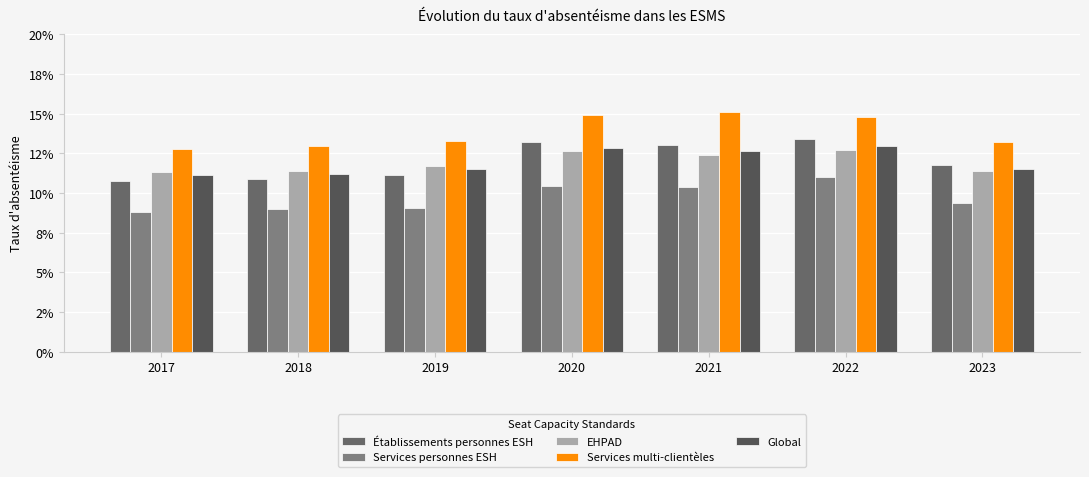

Between 2021 and 2023, which series saw the biggest shift?

Services multi-clientèles